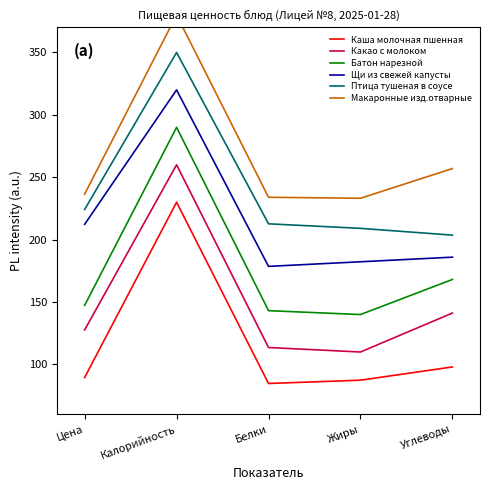

How many categories are shown in the chart?

5